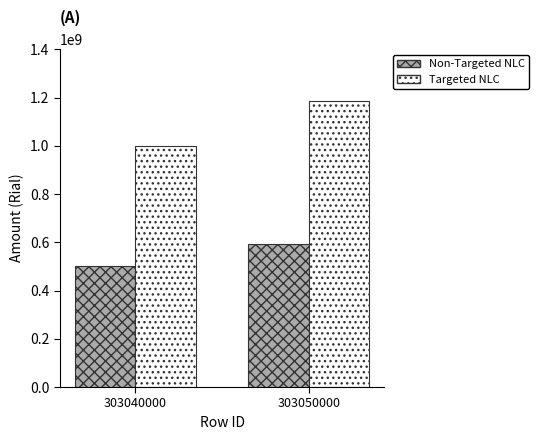

Where is Targeted NLC nearest to the value 1093200000?

303040000